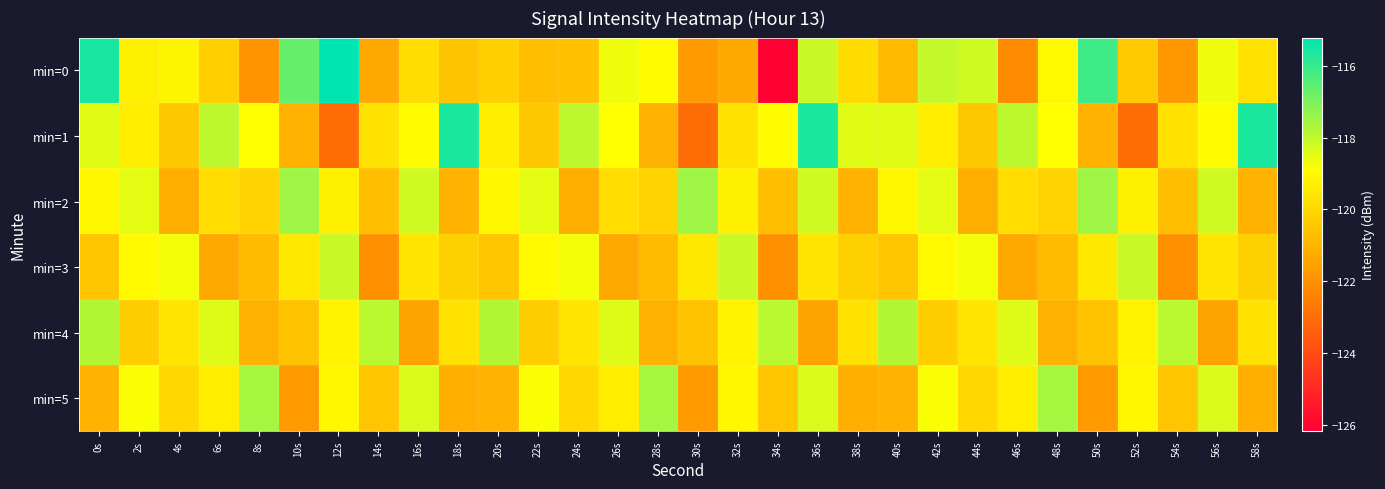

Reading left to right, list all the values displayed in this chart.

min=0: 0s=-115.6	2s=-119.3	4s=-119.2	6s=-120.2	8s=-121.9	10s=-116.7	12s=-115.2	14s=-121.3	16s=-119.8	18s=-120.5	20s=-120.2	22s=-120.8	24s=-120.6	26s=-118.7	28s=-119.0	30s=-121.8	32s=-121.3	34s=-126.2	36s=-118.1	38s=-119.9	40s=-120.9	42s=-118.0	44s=-118.2	46s=-122.2	48s=-119.1	50s=-116.1	52s=-120.4	54s=-121.8	56s=-118.7	58s=-119.7
min=1: 0s=-118.4	2s=-119.4	4s=-120.4	6s=-117.9	8s=-118.9	10s=-121.0	12s=-123.0	14s=-119.7	16s=-118.9	18s=-115.6	20s=-119.4	22s=-120.4	24s=-117.9	26s=-118.9	28s=-121.0	30s=-123.0	32s=-119.7	34s=-118.9	36s=-115.6	38s=-118.4	40s=-118.4	42s=-119.4	44s=-120.4	46s=-117.9	48s=-118.9	50s=-121.0	52s=-123.0	54s=-119.7	56s=-118.9	58s=-115.6
min=2: 0s=-119.1	2s=-118.5	4s=-121.2	6s=-119.8	8s=-120.1	10s=-117.5	12s=-119.3	14s=-120.7	16s=-118.2	18s=-121.0	20s=-119.1	22s=-118.5	24s=-121.2	26s=-119.8	28s=-120.1	30s=-117.5	32s=-119.3	34s=-120.7	36s=-118.2	38s=-121.0	40s=-119.1	42s=-118.5	44s=-121.2	46s=-119.8	48s=-120.1	50s=-117.5	52s=-119.3	54s=-120.7	56s=-118.2	58s=-121.0
min=3: 0s=-120.5	2s=-119.0	4s=-118.7	6s=-121.3	8s=-120.8	10s=-119.5	12s=-118.1	14s=-122.0	16s=-119.6	18s=-120.2	20s=-120.5	22s=-119.0	24s=-118.7	26s=-121.3	28s=-120.8	30s=-119.5	32s=-118.1	34s=-122.0	36s=-119.6	38s=-120.2	40s=-120.5	42s=-119.0	44s=-118.7	46s=-121.3	48s=-120.8	50s=-119.5	52s=-118.1	54s=-122.0	56s=-119.6	58s=-120.2
min=4: 0s=-117.8	2s=-120.3	4s=-119.6	6s=-118.4	8s=-121.1	10s=-120.6	12s=-119.2	14s=-117.9	16s=-121.5	18s=-119.7	20s=-117.8	22s=-120.3	24s=-119.6	26s=-118.4	28s=-121.1	30s=-120.6	32s=-119.2	34s=-117.9	36s=-121.5	38s=-119.7	40s=-117.8	42s=-120.3	44s=-119.6	46s=-118.4	48s=-121.1	50s=-120.6	52s=-119.2	54s=-117.9	56s=-121.5	58s=-119.7
min=5: 0s=-121.0	2s=-118.8	4s=-120.0	6s=-119.4	8s=-117.6	10s=-121.8	12s=-119.1	14s=-120.5	16s=-118.3	18s=-121.2	20s=-121.0	22s=-118.8	24s=-120.0	26s=-119.4	28s=-117.6	30s=-121.8	32s=-119.1	34s=-120.5	36s=-118.3	38s=-121.2	40s=-121.0	42s=-118.8	44s=-120.0	46s=-119.4	48s=-117.6	50s=-121.8	52s=-119.1	54s=-120.5	56s=-118.3	58s=-121.2